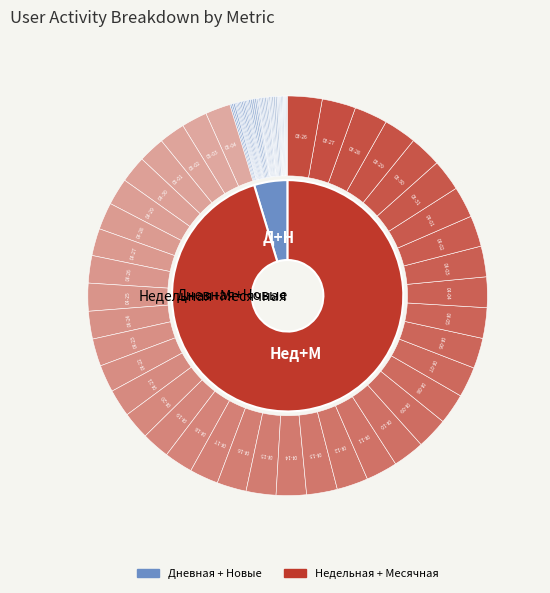

Is the sum of 2024-04-12 and 2024-03-26 greater than half?

No